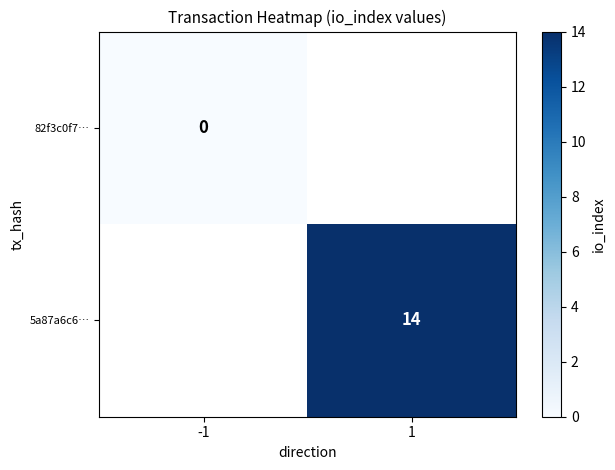

Is the value of 5a87a6c6… at 1 greater than the value of 82f3c0f7… at -1?

Yes